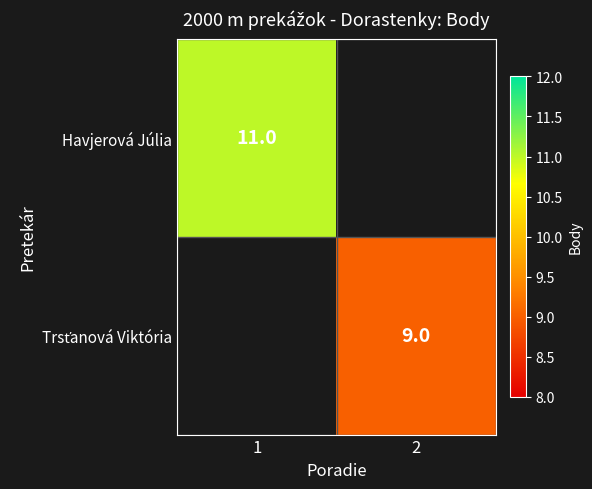

The Havjerová Júlia series shows 11 at 1. True or false?

True